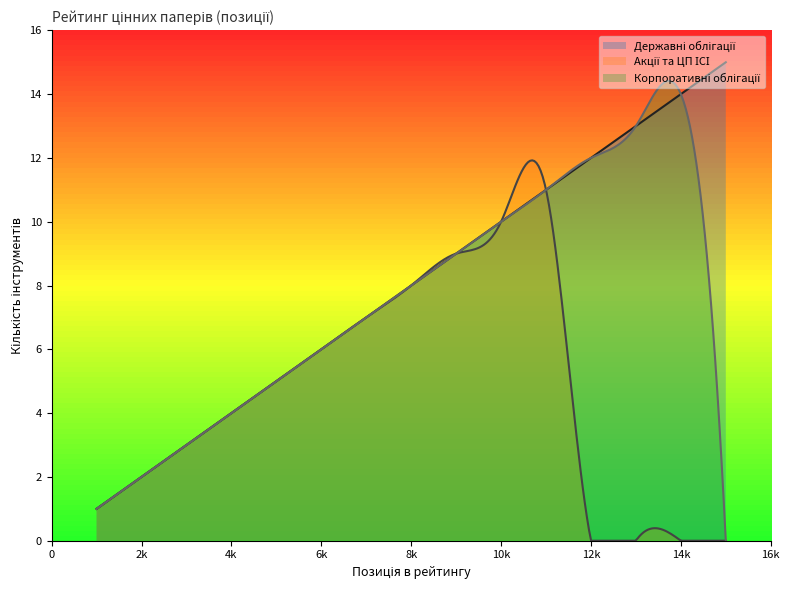

What is the value of the Корпоративні облігації point at the 14th from the left?

14